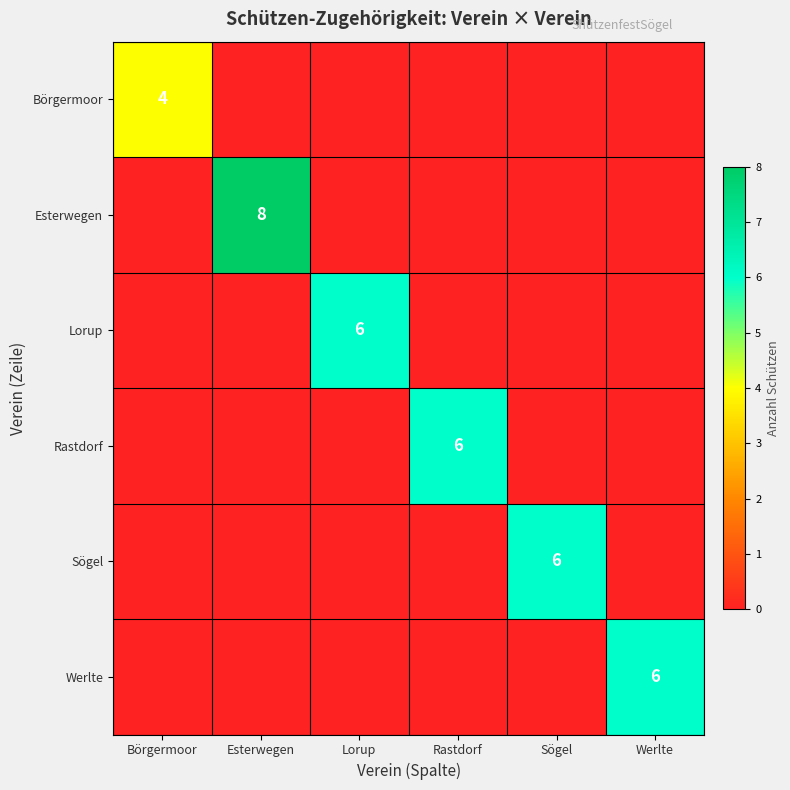

What is the spread (max minus min) of values at Sögel?

6